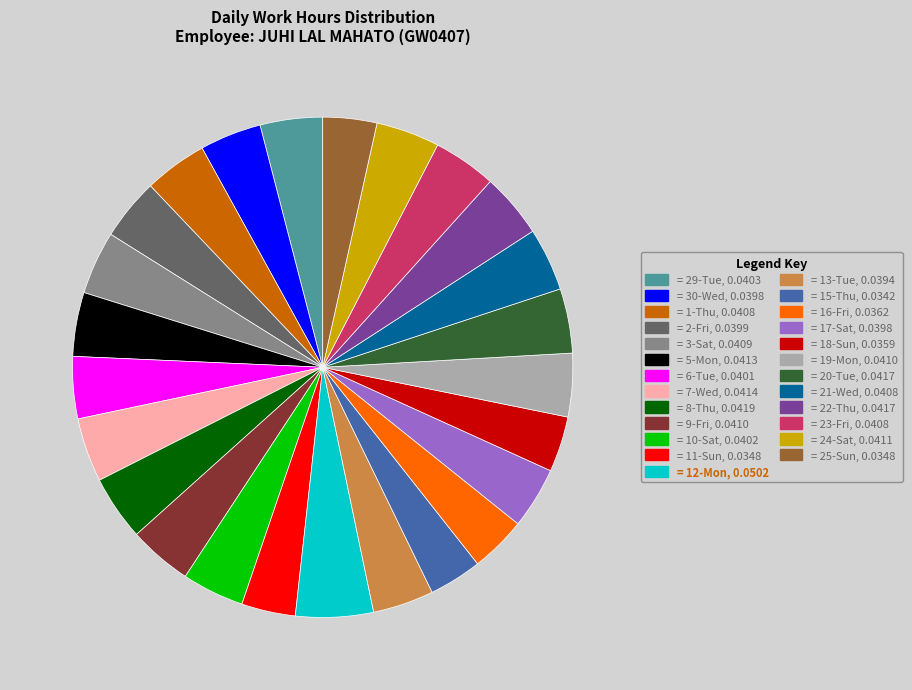

Is there any slice that represents more than half of the pie?

No